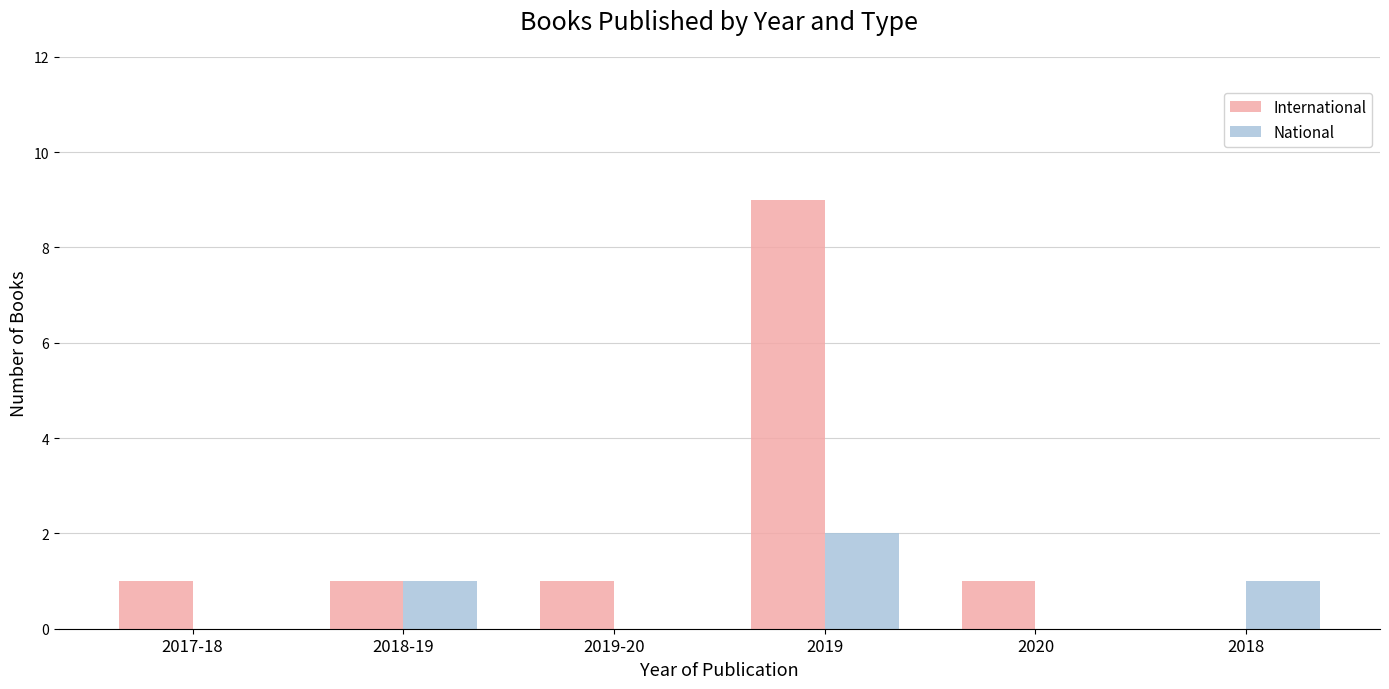

The value of International at 2019 is 9. True or false?

True